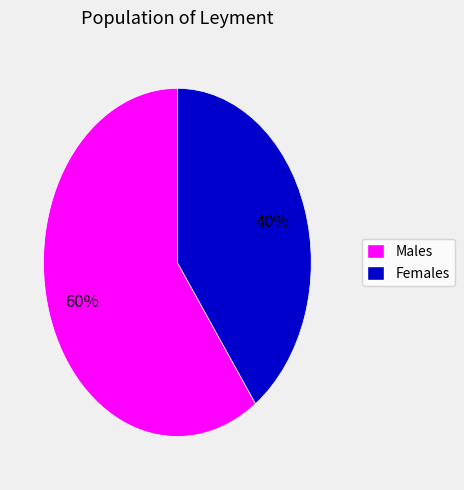

How many slices are in this pie chart?

2